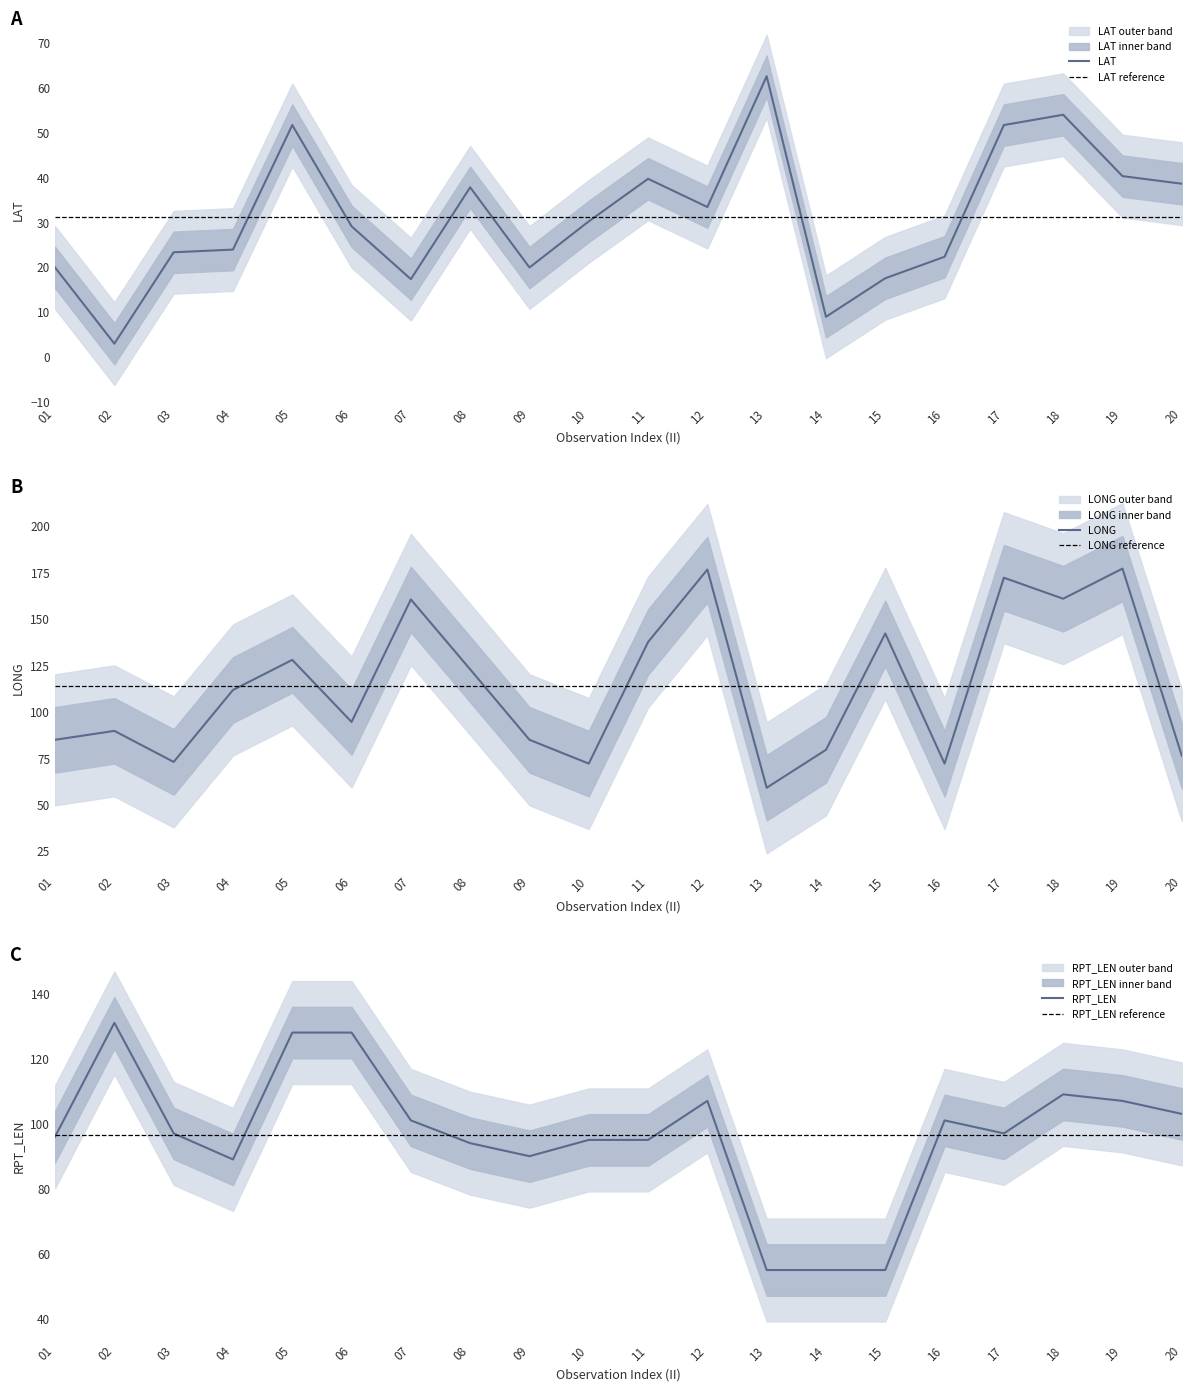

At which label is LONG closest to 118?

08